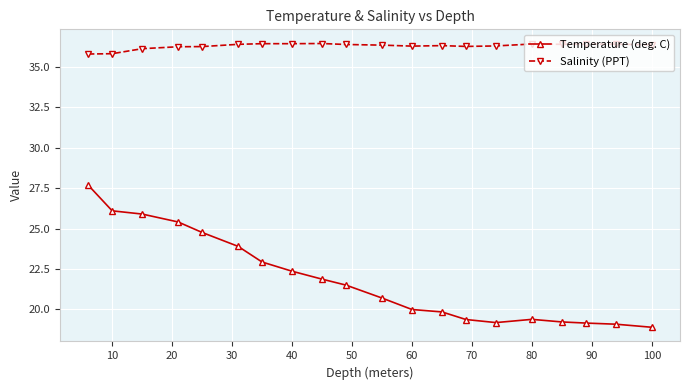

At how many categories does at least one series exceed 33?

20